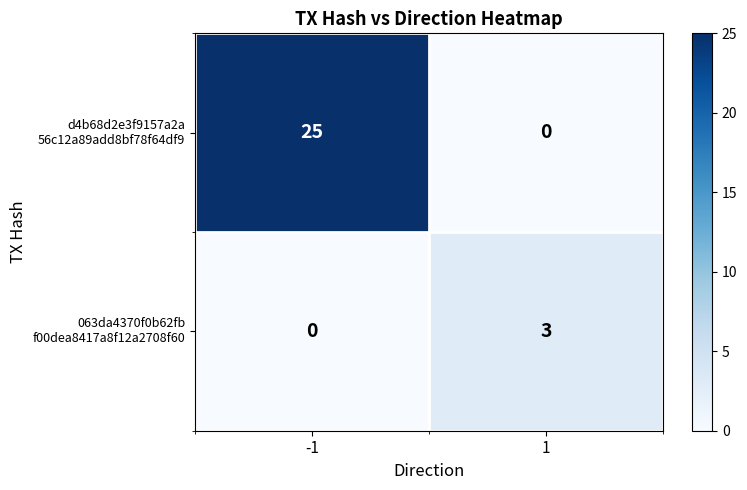

How many categories are shown in the chart?

2